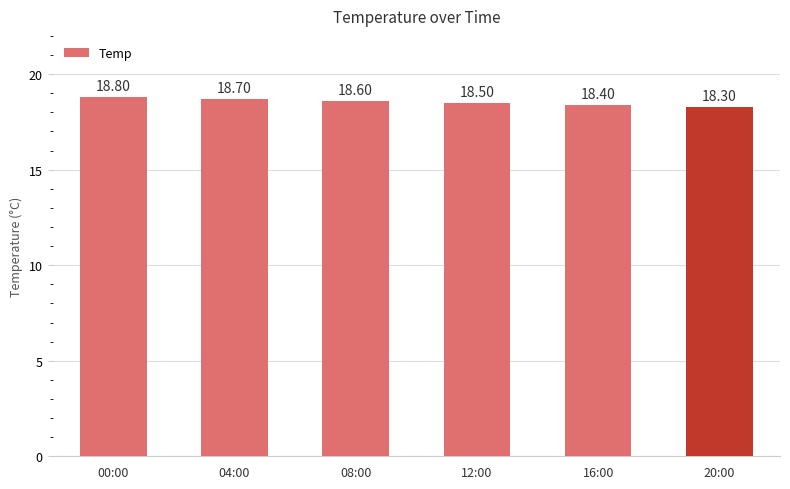

What is the value of the 1st bar from the left?

18.8